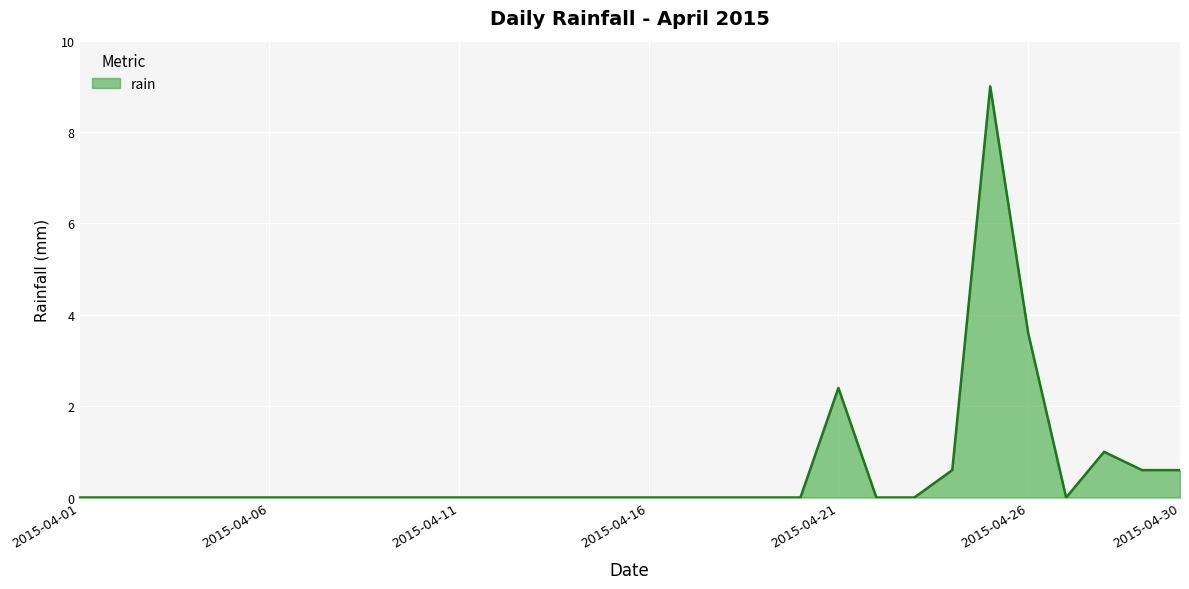

Does the chart have visible grid lines?

Yes